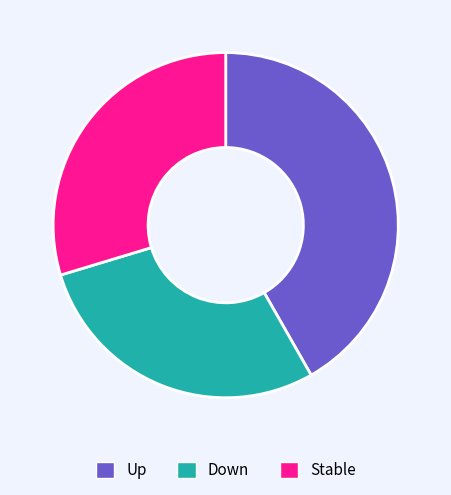

Rank the categories by value from lowest to highest.

Down, Stable, Up